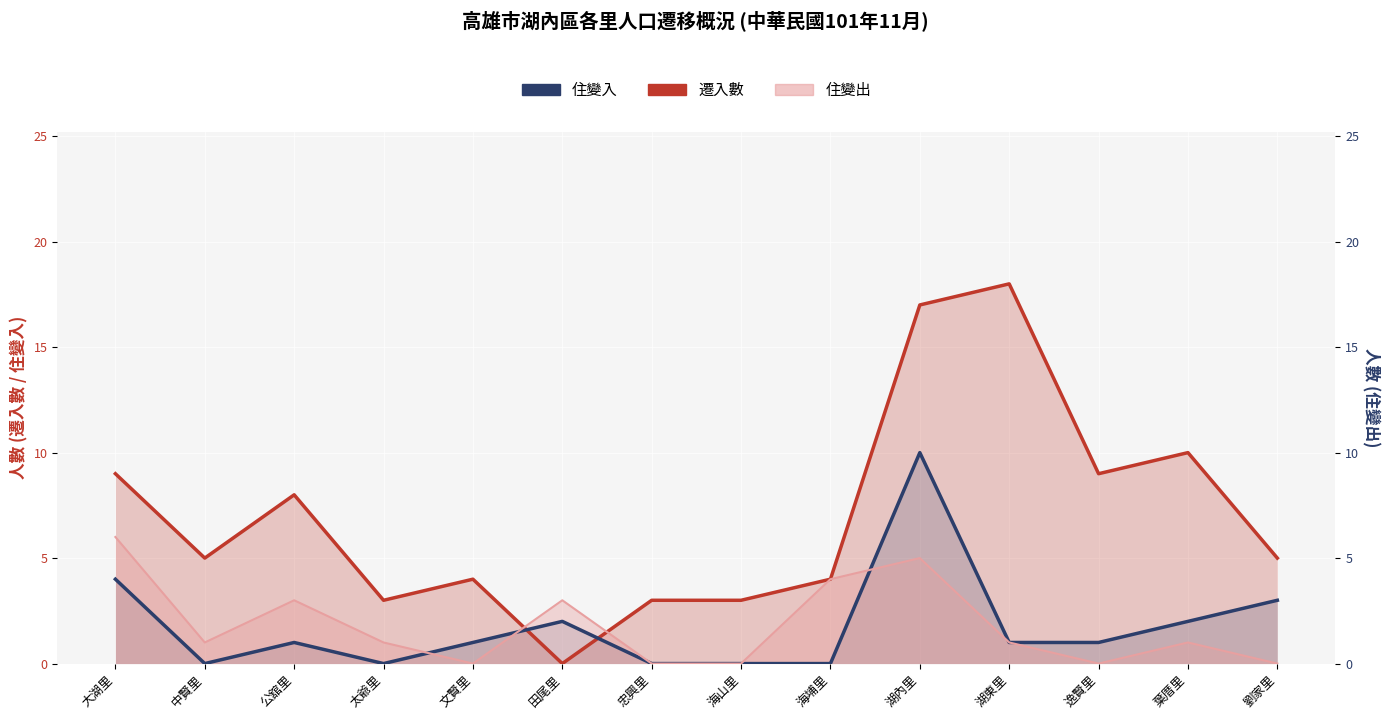

True or false: 住變入 has more than 0 points higher than both neighbors.

True